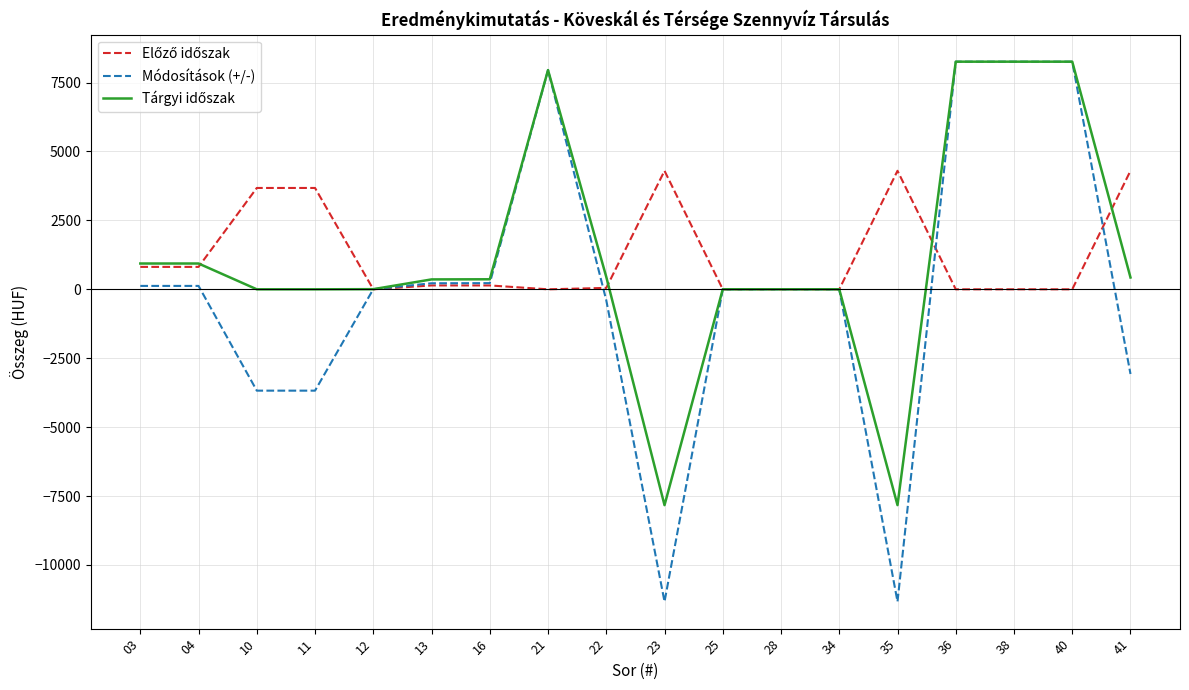

What is the highest value of the Módosítások (+/-) series?

8259